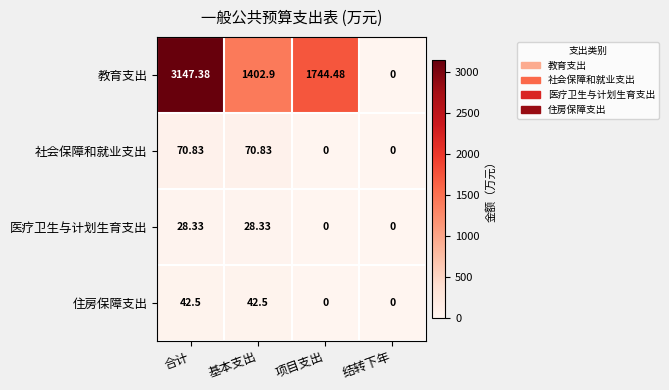

Which series has the widest spread of values?

教育支出